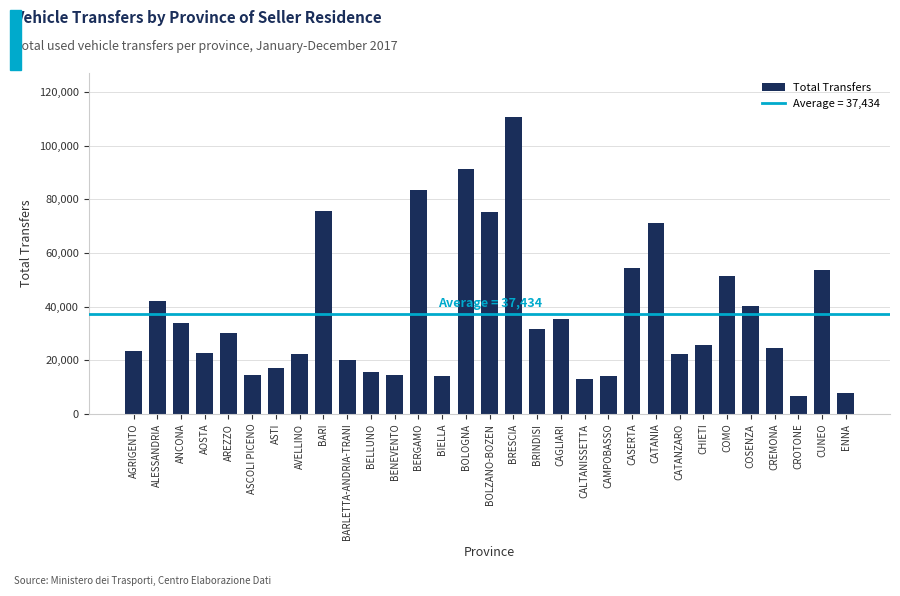

What is the label of the 29th bar from the right?

ANCONA